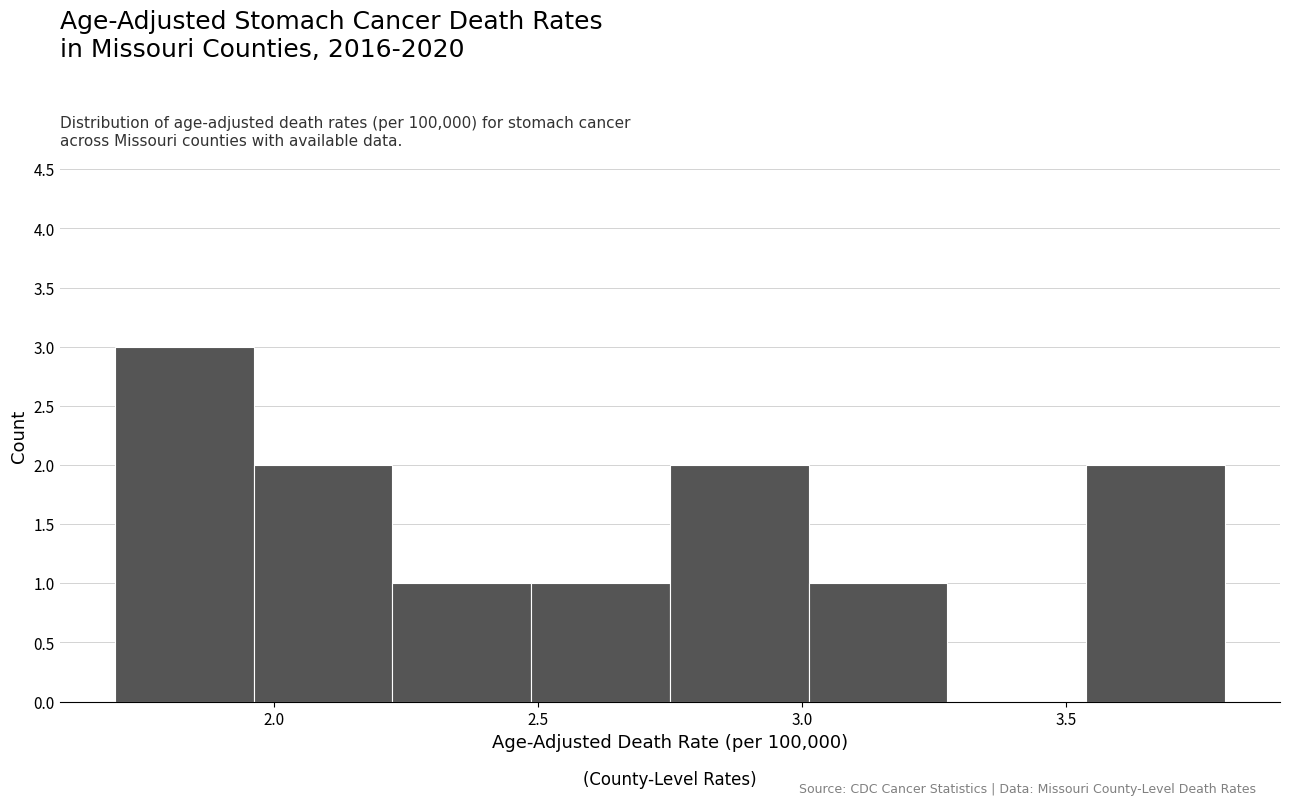

Which range on the x-axis has the tallest bar?

1.70 to 1.95